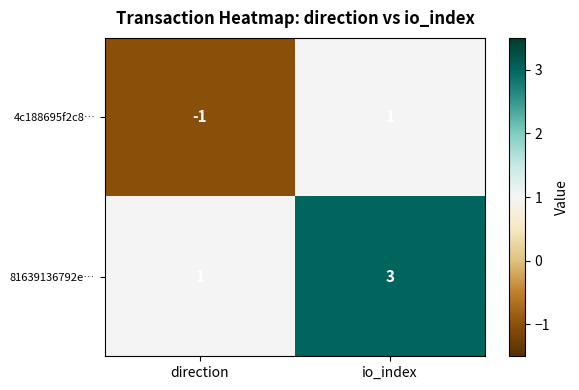

How many distinct data groups are displayed?

2